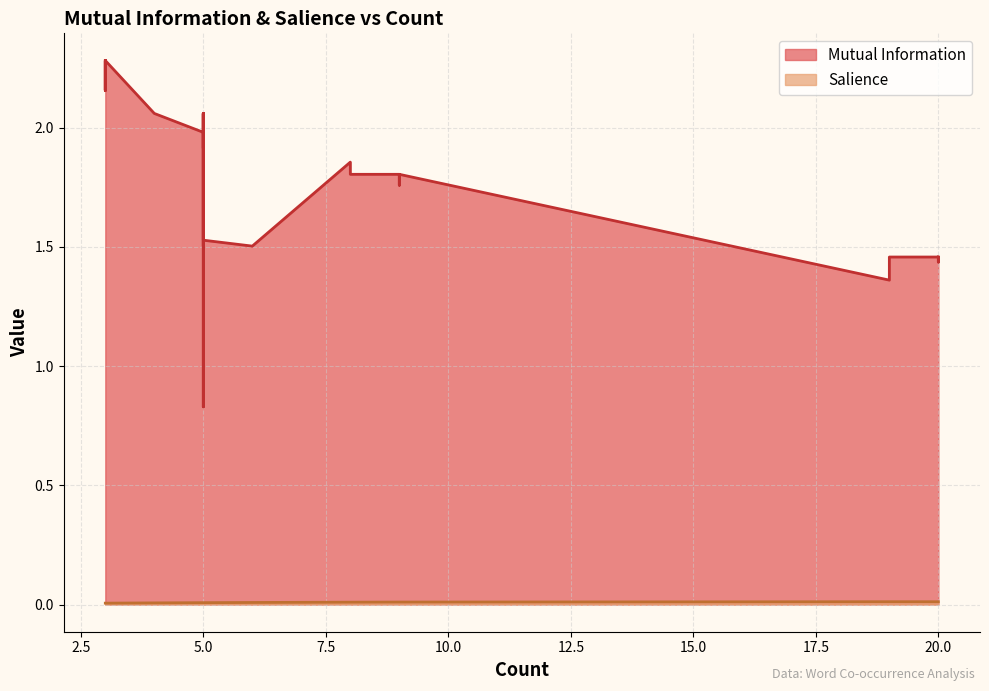

True or false: Salience has more than 0 points higher than both neighbors.

False